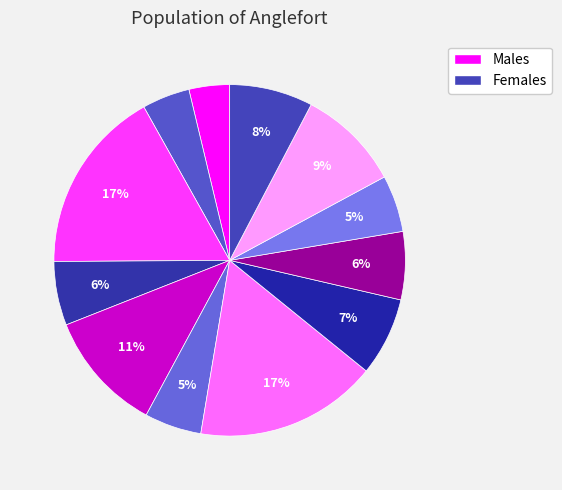

Count the number of slices in the pie.

12